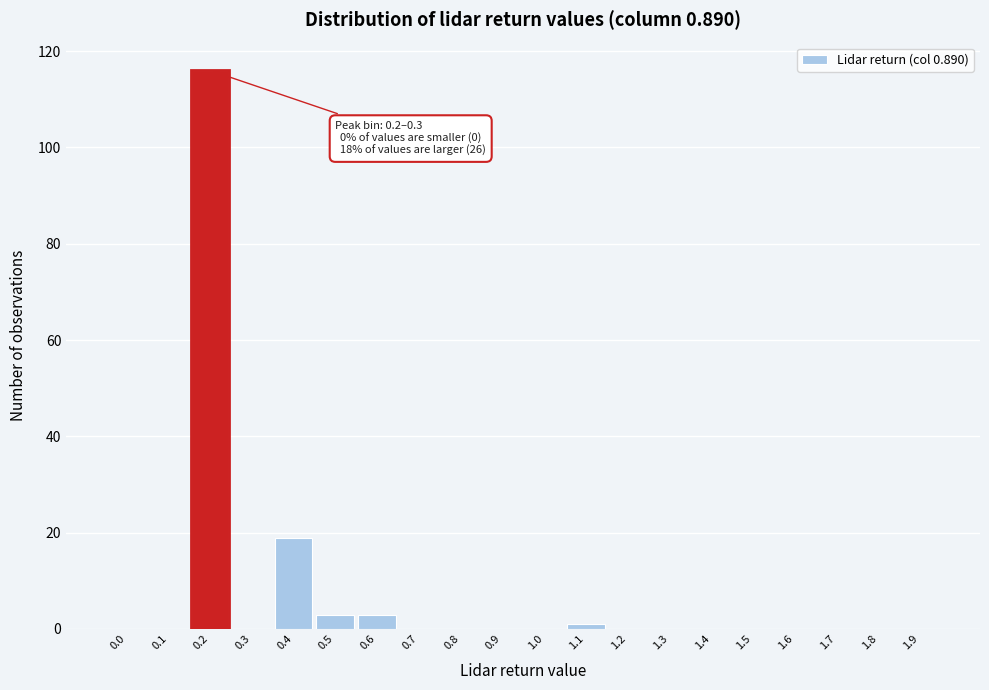

Reading right to left, list all the values displayed in this chart.

1.9=0	1.8=0	1.7=0	1.6=0	1.5=0	1.4=0	1.3=0	1.2=0	1.1=1	1.0=0	0.9=0	0.8=0	0.7=0	0.6=3	0.5=3	0.4=19	0.3=0	0.2=116	0.1=0	0.0=0